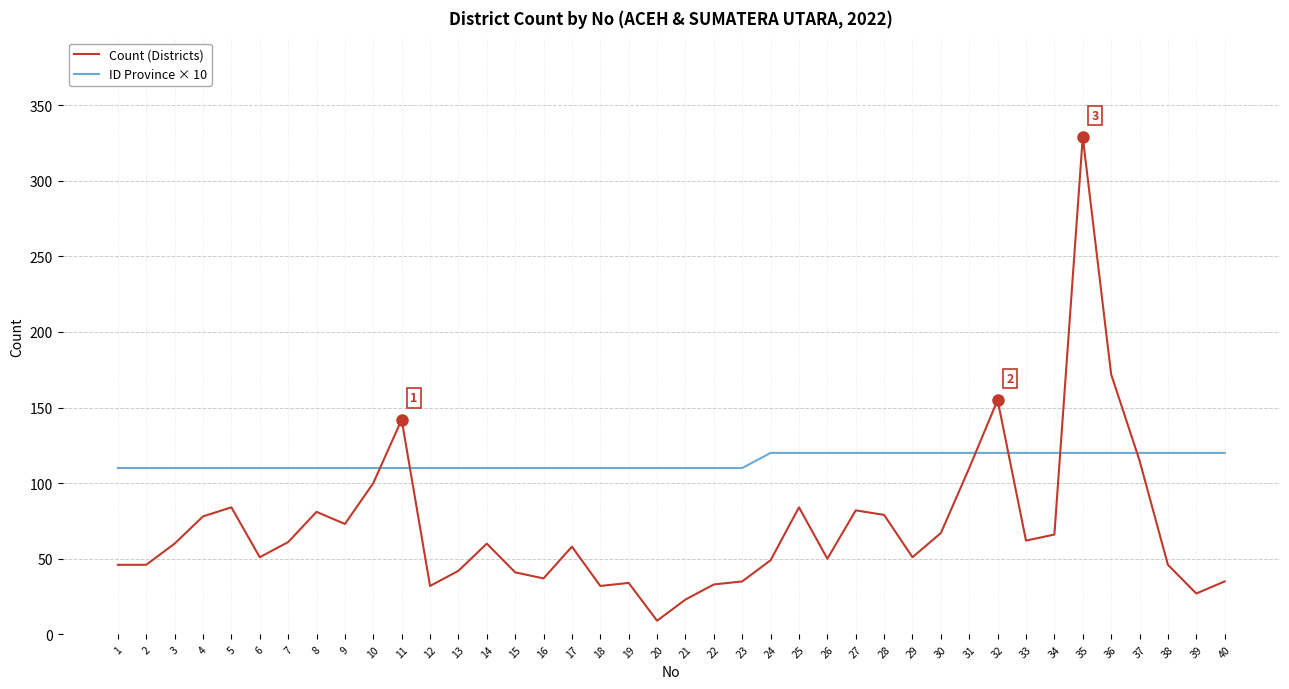

Rank the series by their average value, from lowest to highest.

Count (Districts), ID Province × 10